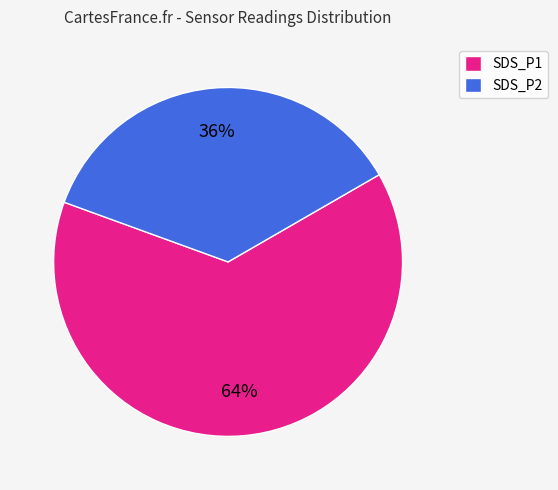

How many segments does this pie chart have?

2